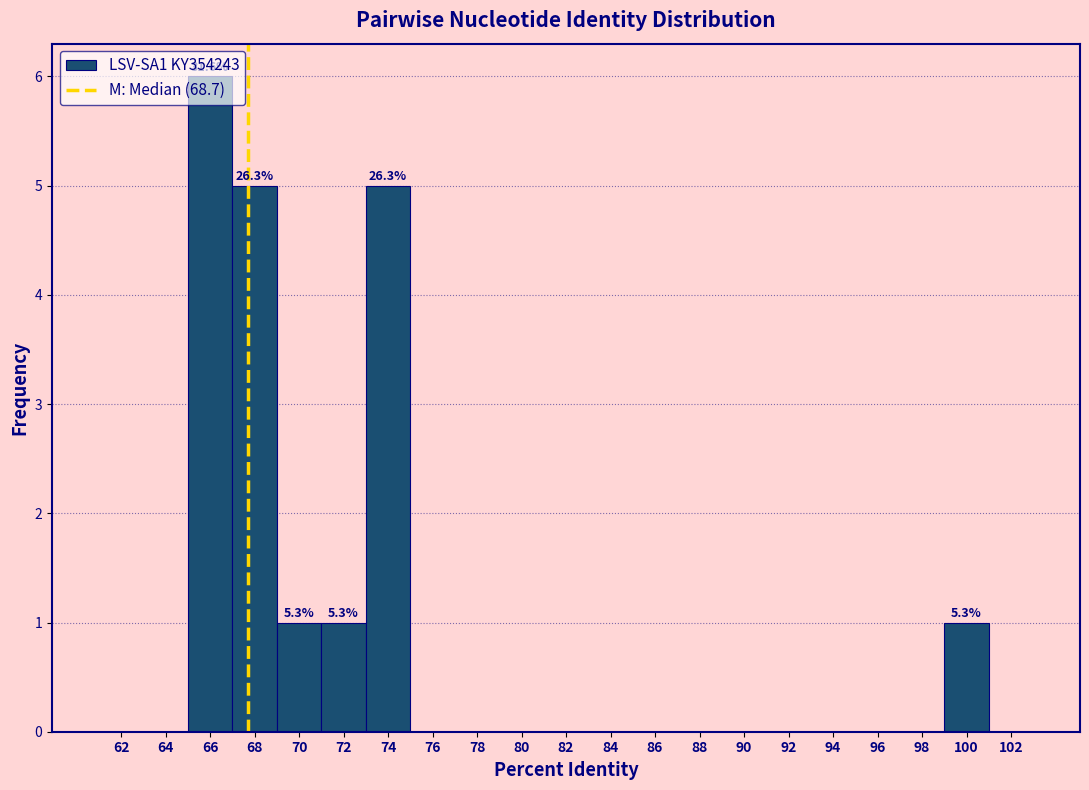

Which category has the highest value across all series?

66